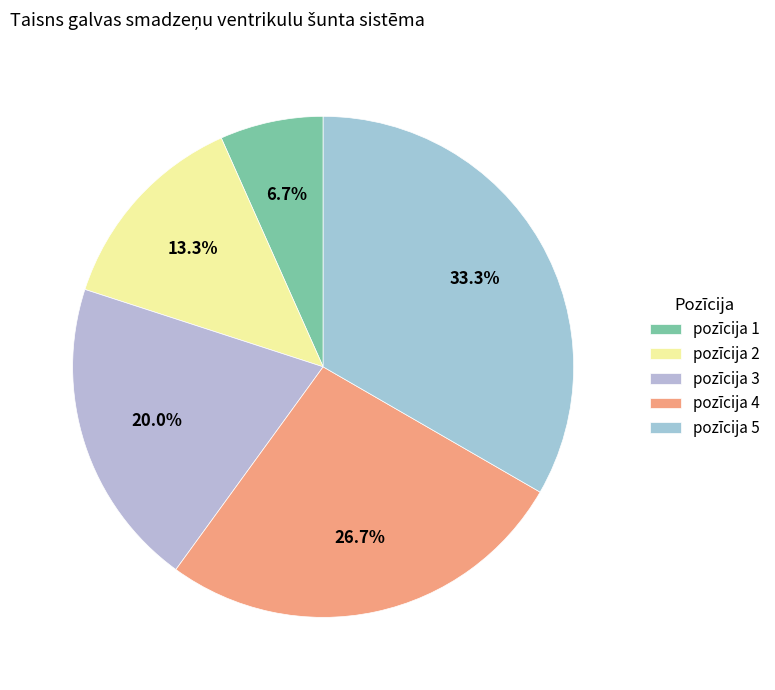

To the nearest percent, what portion does pozīcija 4 represent?

27%